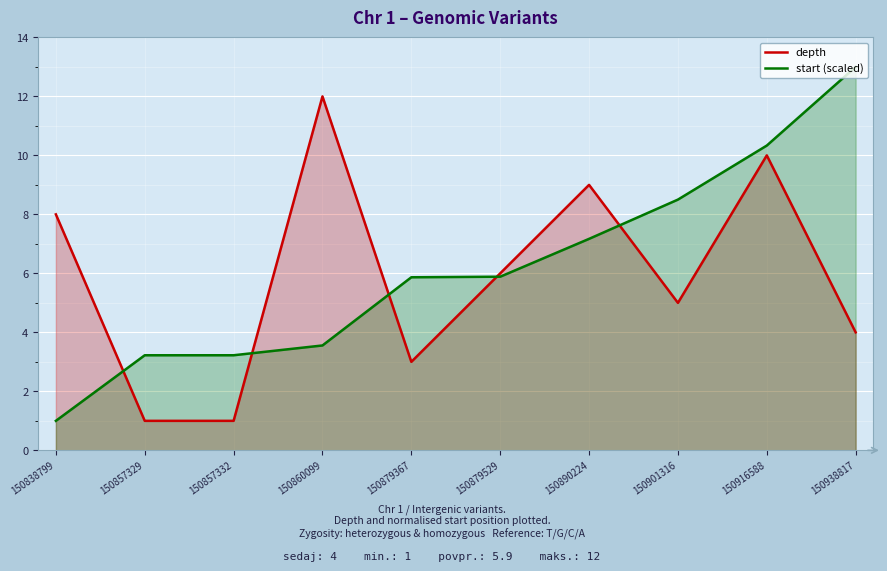

True or false: start (scaled) has more than 1 interior local peaks.

False